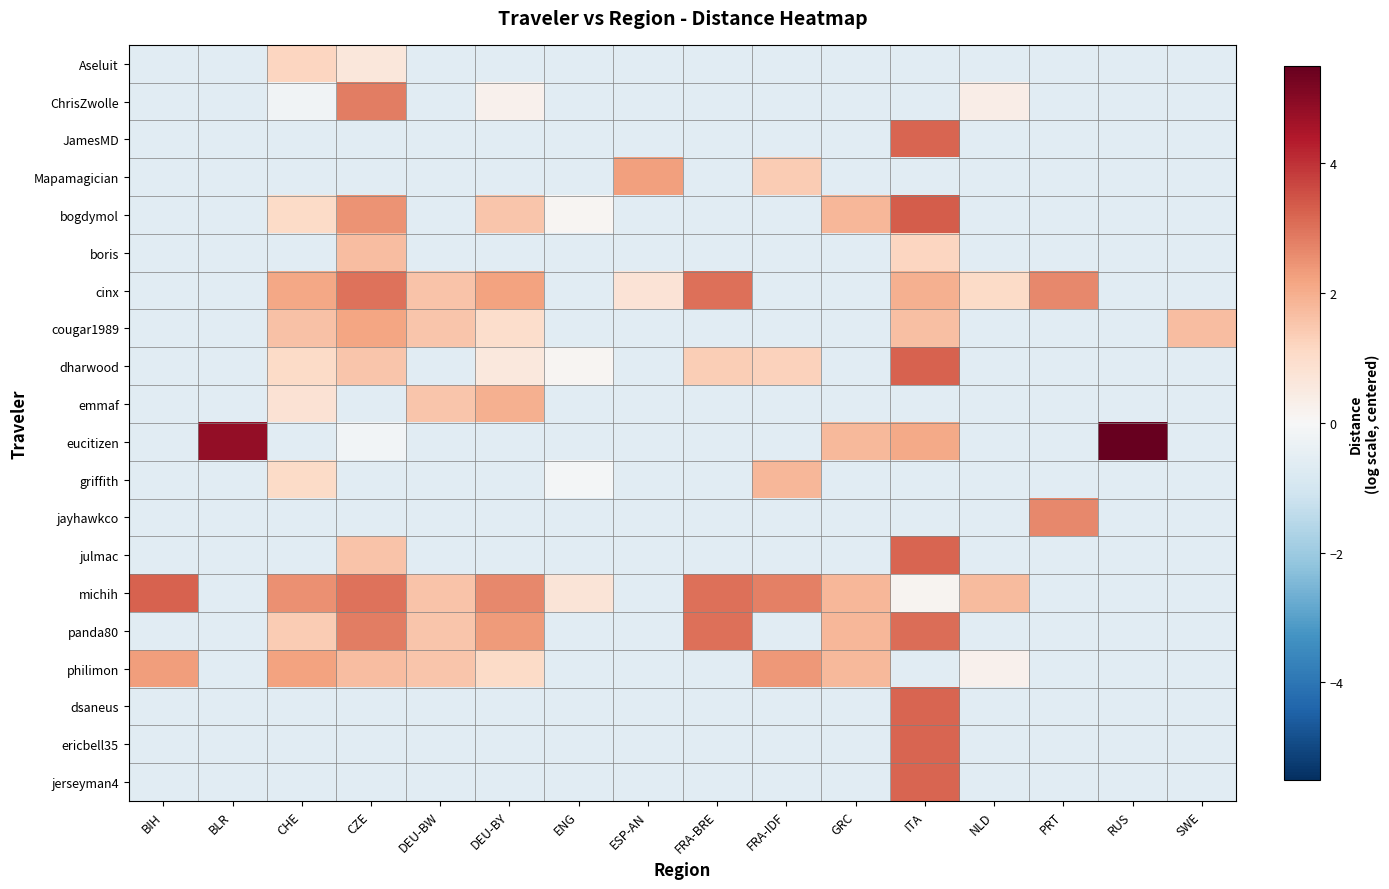

What is the minimum value shown in the chart?

-0.6